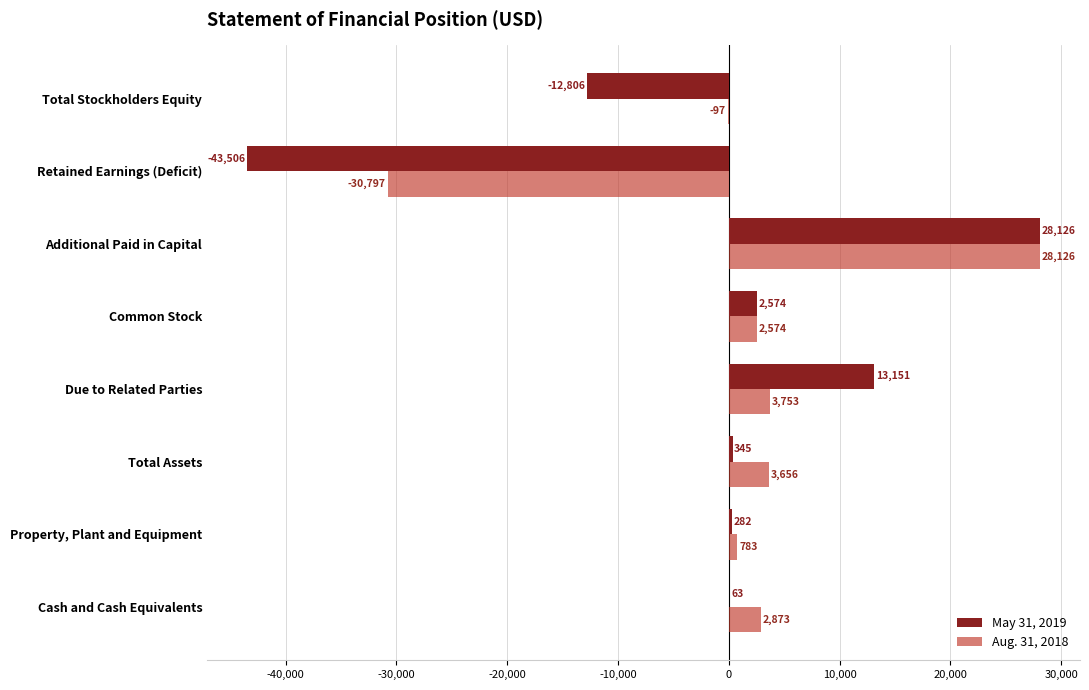

Which series has the largest total across all categories?

Aug. 31, 2018